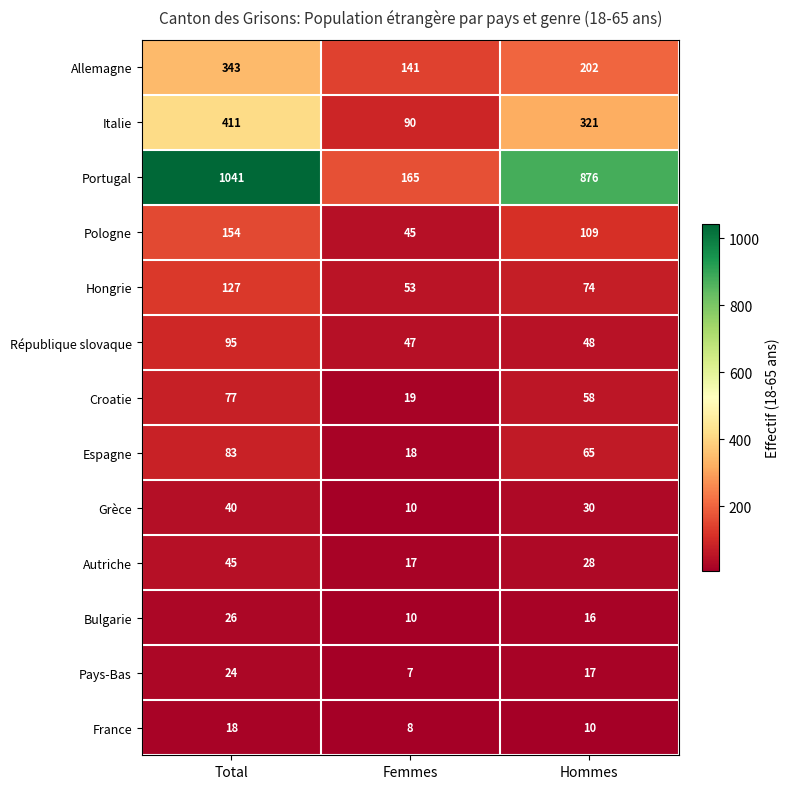

Count the number of categories in the chart.

3